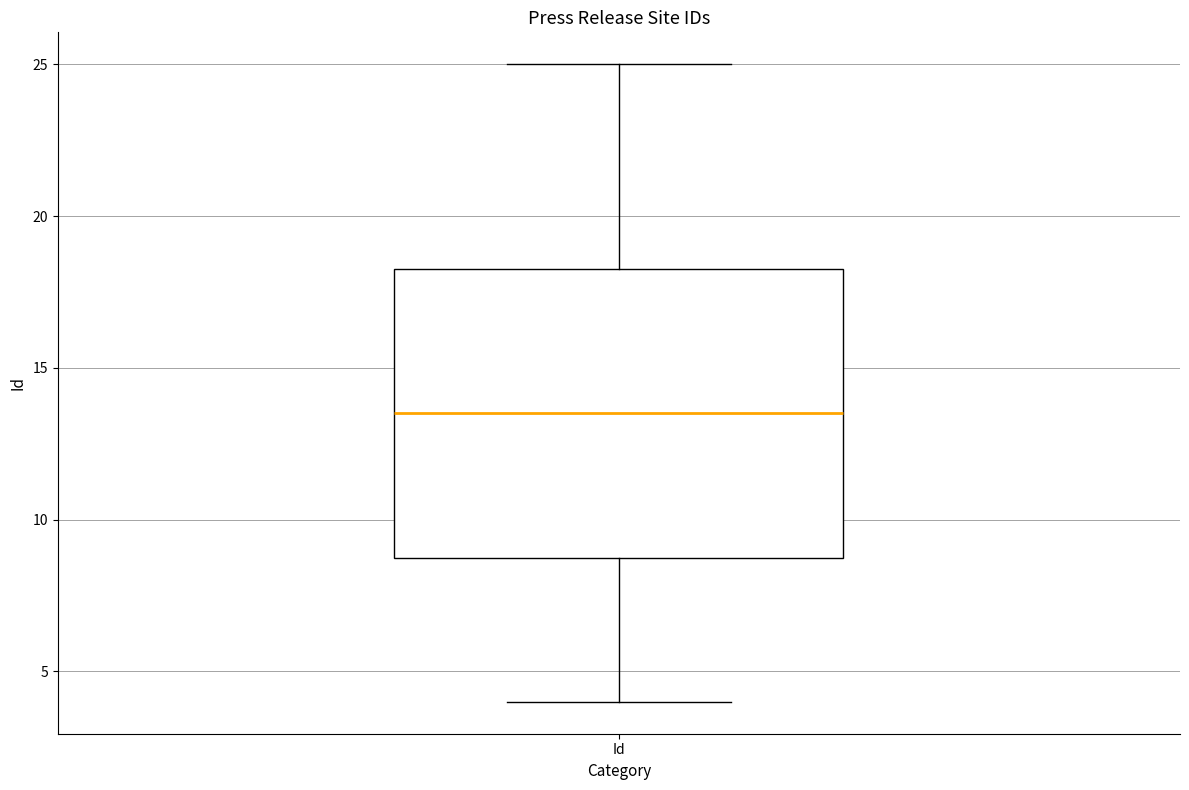

Transcribe this box plot: give where the median line is, the range the box spans, and where the two whiskers end, as read against the y-axis. The values are not printed on the chart, so give them approximately, as read against the axis.

median 13.5, box 9.0 to 18.5, whiskers 4.0 to 25.0